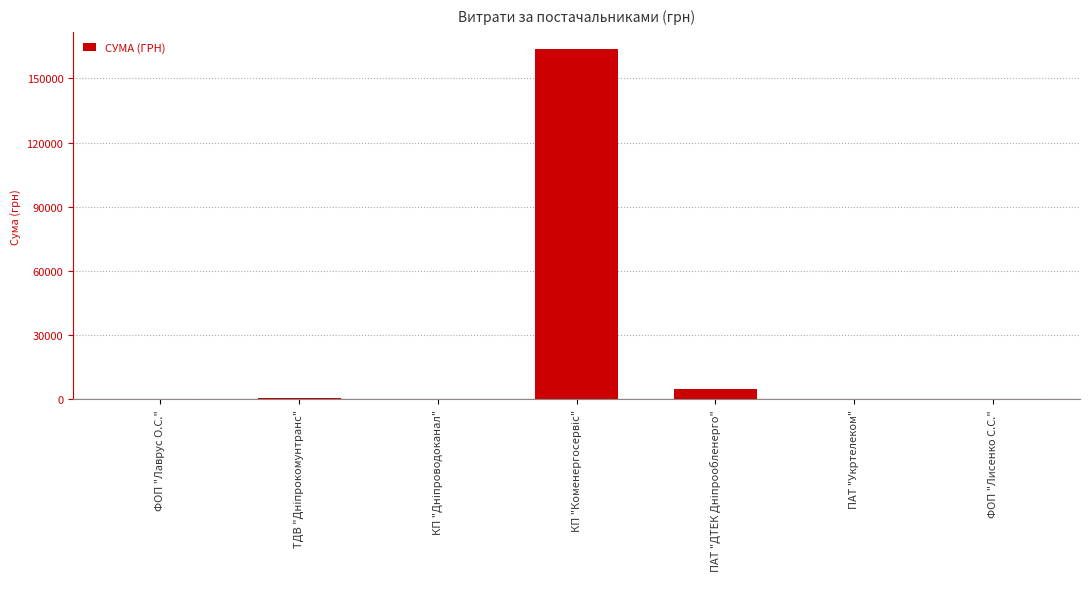

What is the sum of all values?

170100.0